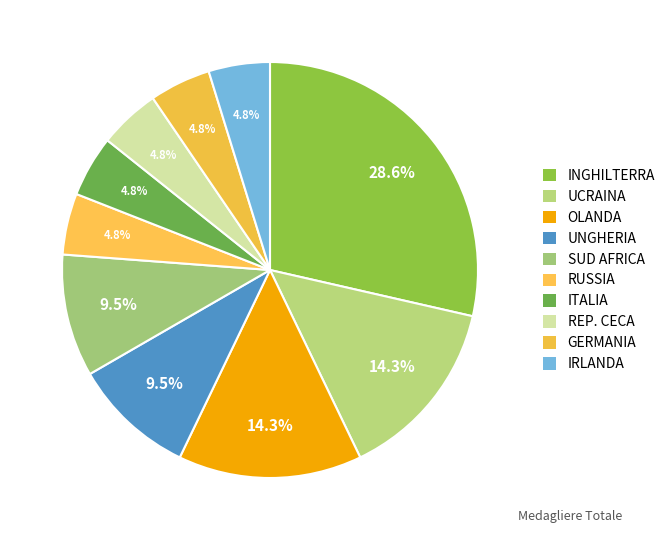

To the nearest percent, what is the average slice percentage?

10%